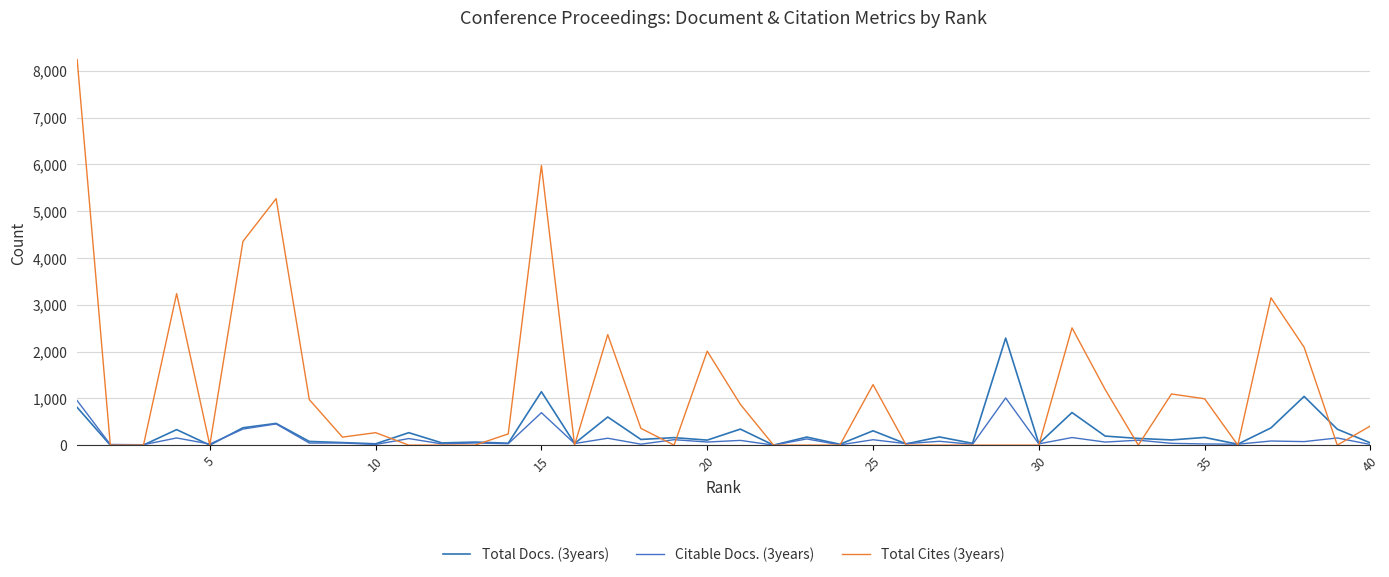

What are all the series names shown in the legend?

Total Docs. (3years), Citable Docs. (3years), Total Cites (3years)